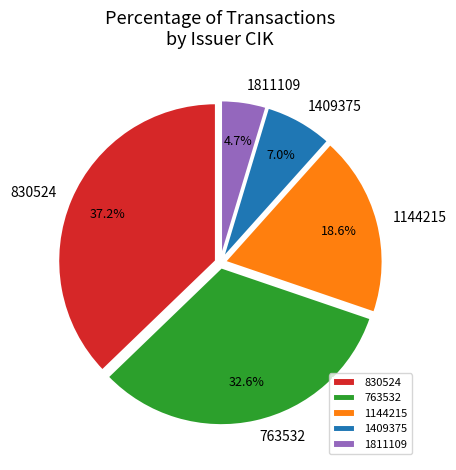

Do 830524 and 763532 together represent more than half of the pie?

Yes